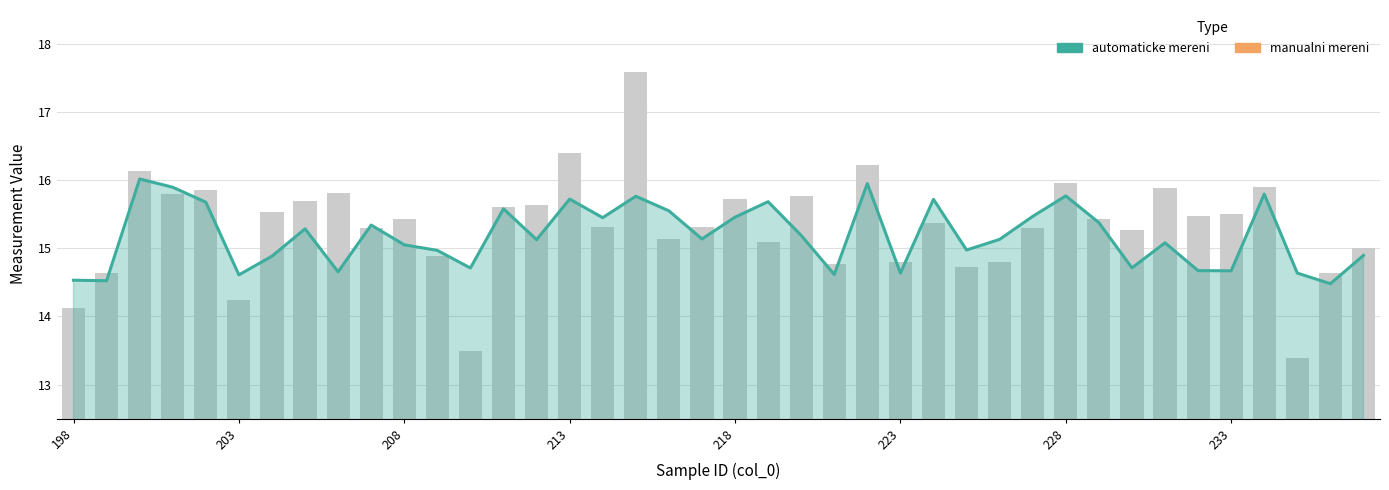

Reading left to right, extract all data points from this chart.

automaticke mereni: 14.5	14.5	16.0	15.9	15.7	14.6	14.9	15.3	14.7	15.3	15.1	15.0	14.7	15.6	15.1	15.7	15.5	15.8	15.6	15.1	15.5	15.7	15.2	14.6	16.0	14.6	15.7	15.0	15.1	15.5	15.8	15.4	14.7	15.1	14.7	14.7	15.8	14.6	14.5	14.9
manualni mereni: 14.1	14.6	16.1	15.8	15.9	14.2	15.5	15.7	15.8	15.3	15.4	14.9	13.5	15.6	15.6	16.4	15.3	17.6	15.1	15.3	15.7	15.1	15.8	14.8	16.2	14.8	15.4	14.7	14.8	15.3	16.0	15.4	15.3	15.9	15.5	15.5	15.9	13.4	14.6	15.0